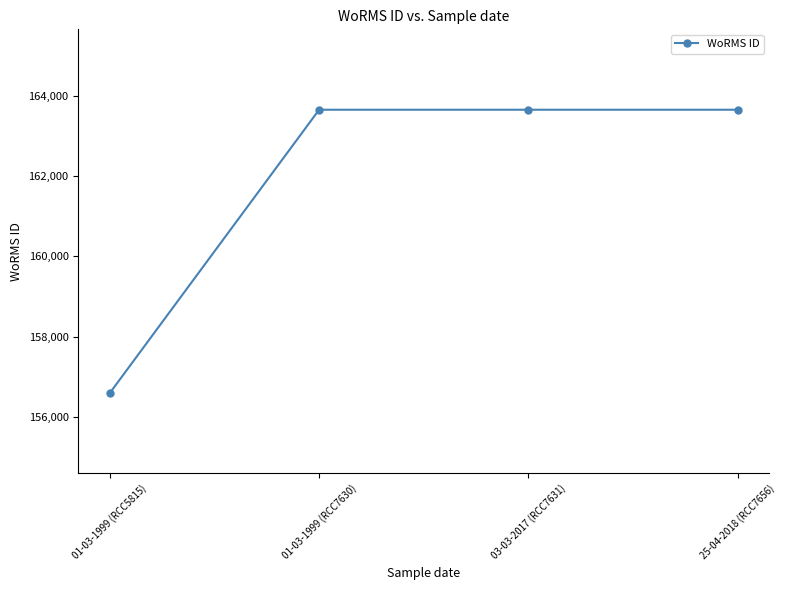

Count the number of data series in this chart.

1